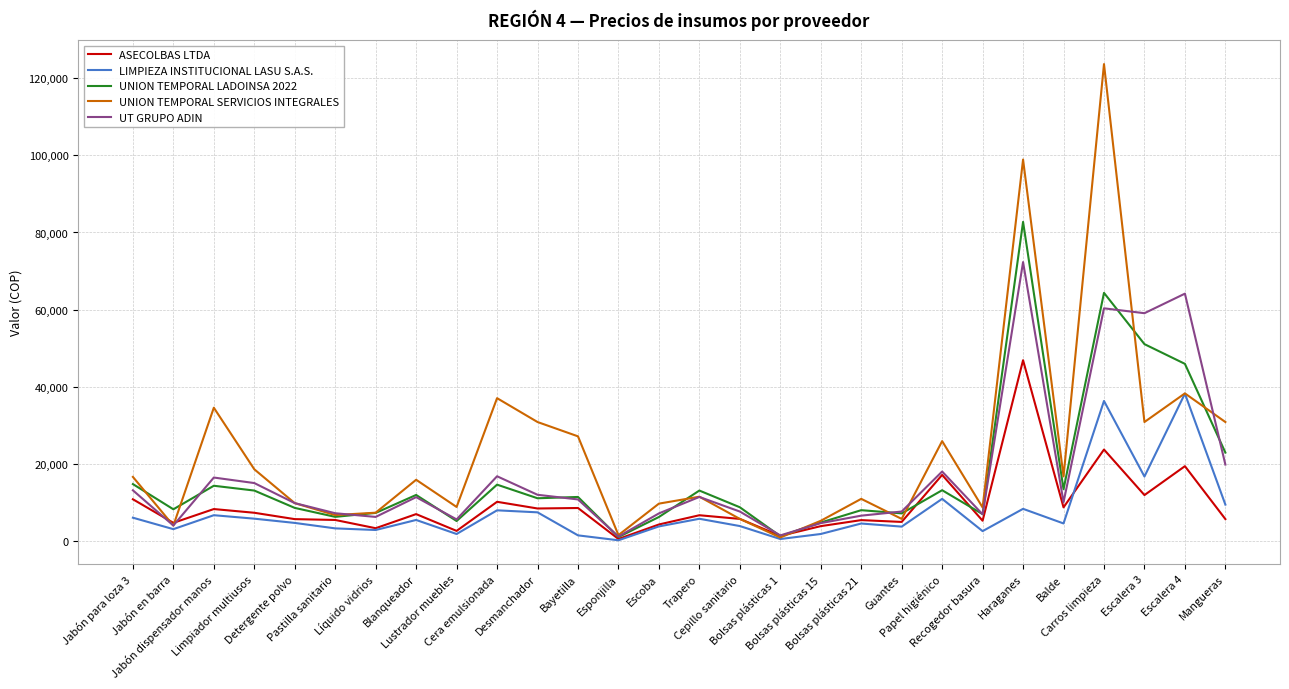

Is the value of UNION TEMPORAL SERVICIOS INTEGRALES at Lustrador muebles greater than the value of UNION TEMPORAL LADOINSA 2022 at Jabón para loza 3?

No